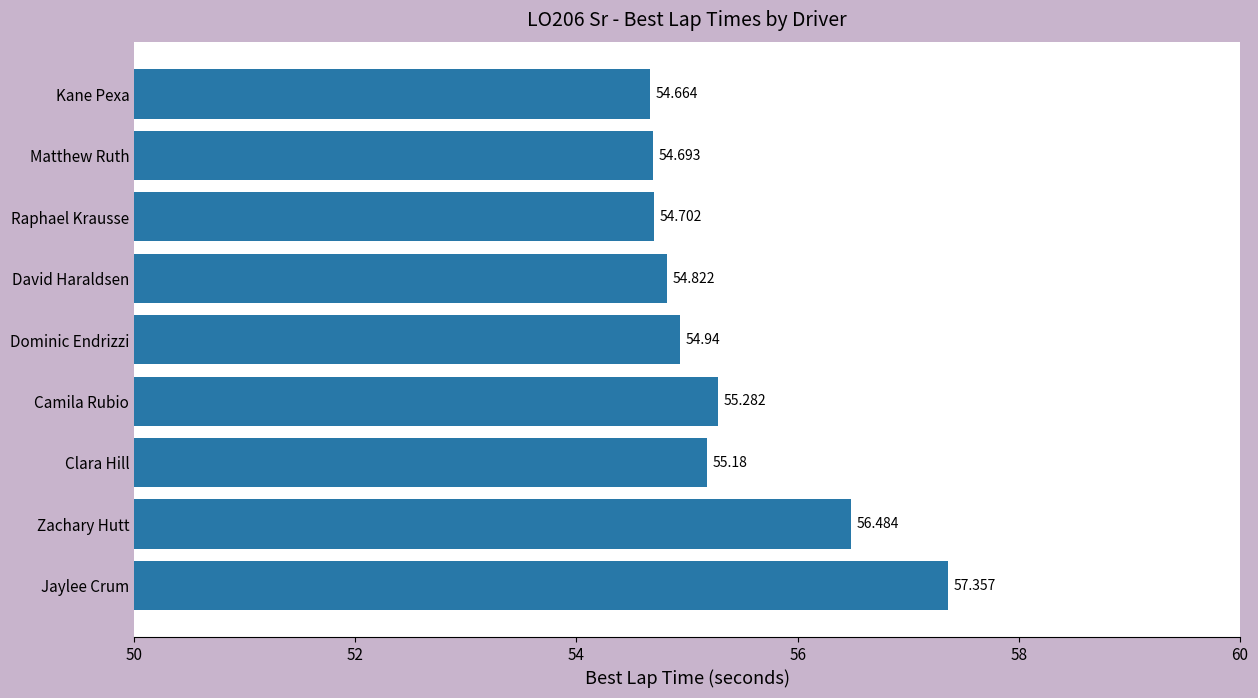

List the labels in order of value, largest first.

Jaylee Crum, Zachary Hutt, Camila Rubio, Clara Hill, Dominic Endrizzi, David Haraldsen, Raphael Krausse, Matthew Ruth, Kane Pexa